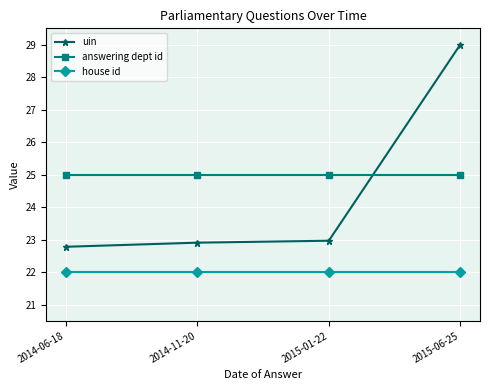

Reading right to left, what are all the values shown in this chart?

uin: 2015-06-25=29.0	2015-01-22=23.0	2014-11-20=22.9	2014-06-18=22.8
answering dept id: 2015-06-25=25.0	2015-01-22=25.0	2014-11-20=25.0	2014-06-18=25.0
house id: 2015-06-25=22.0	2015-01-22=22.0	2014-11-20=22.0	2014-06-18=22.0